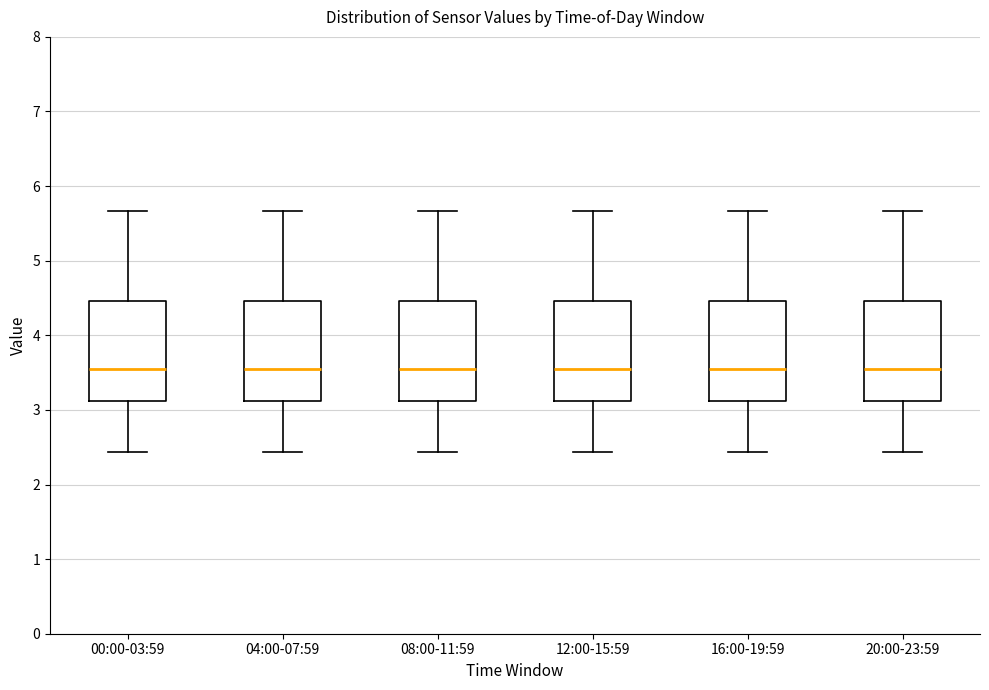

Where does the lower whisker of the box for 08:00-11:59 end on the y-axis? The values are not printed on the chart, so give them approximately, as read against the axis.

2.4